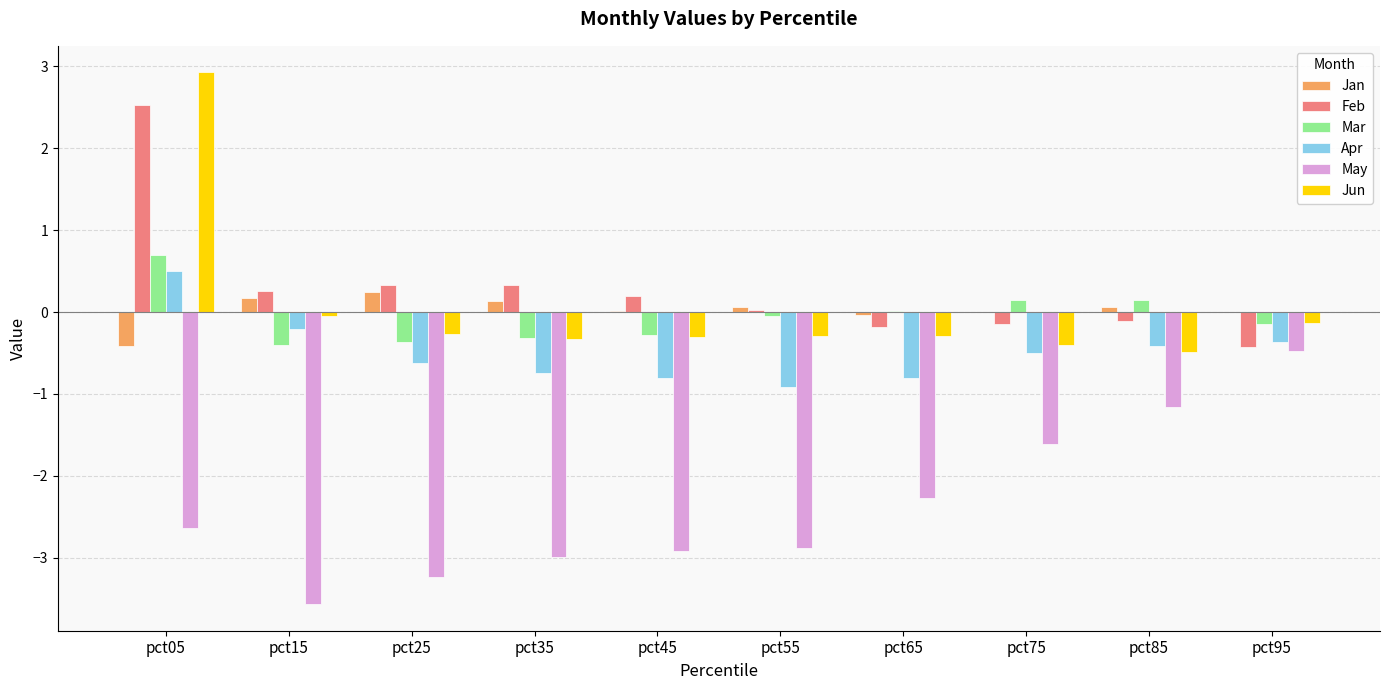

At which category is the sum across all series the highest?

pct05